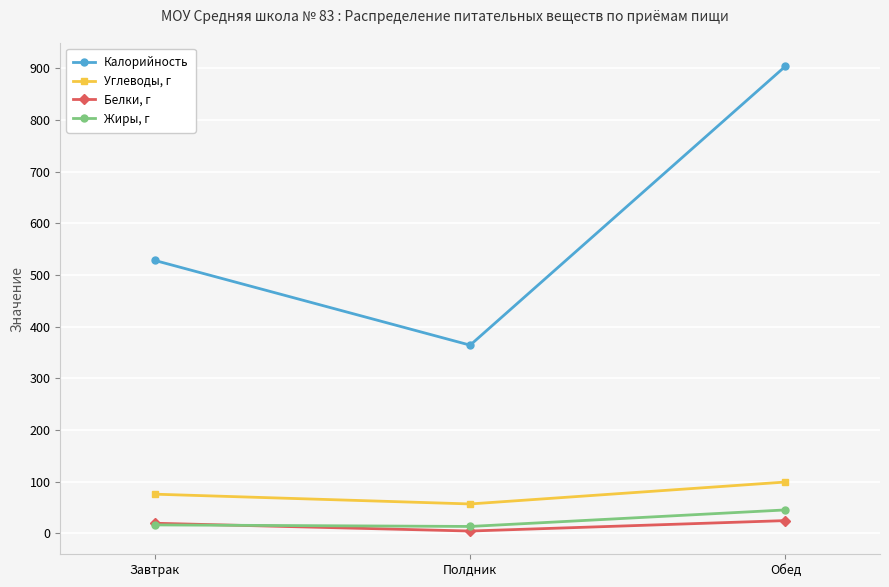

Which series has the widest spread of values?

Калорийность